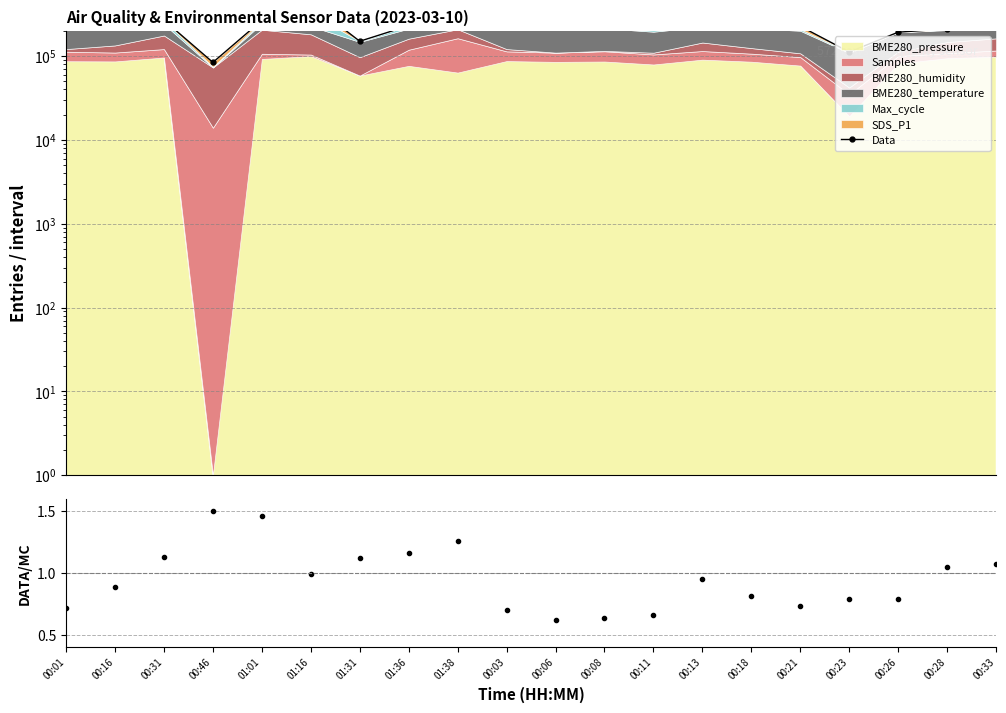

The value at 00:33 is 330487.6. True or false?

False